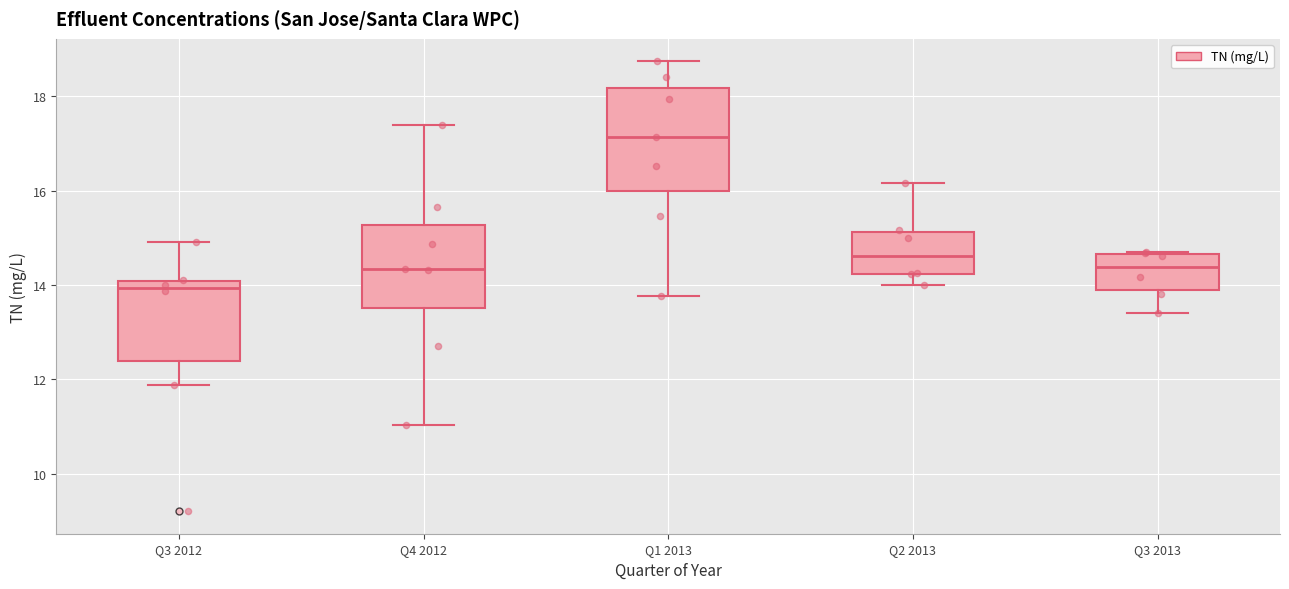

Which box has the lowest median line?

Q3 2012